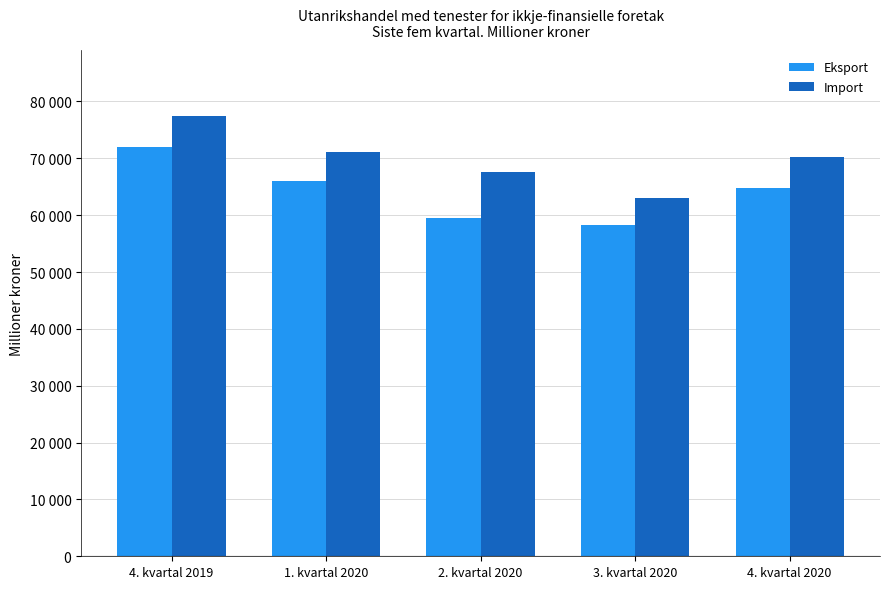

At which label does Eksport reach its peak?

4. kvartal 2019